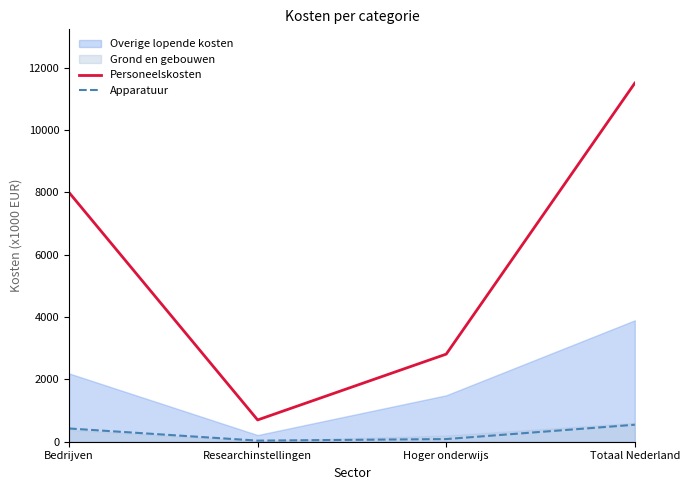

Read the Personeelskosten value at Totaal Nederland, to the nearest 50.

11500